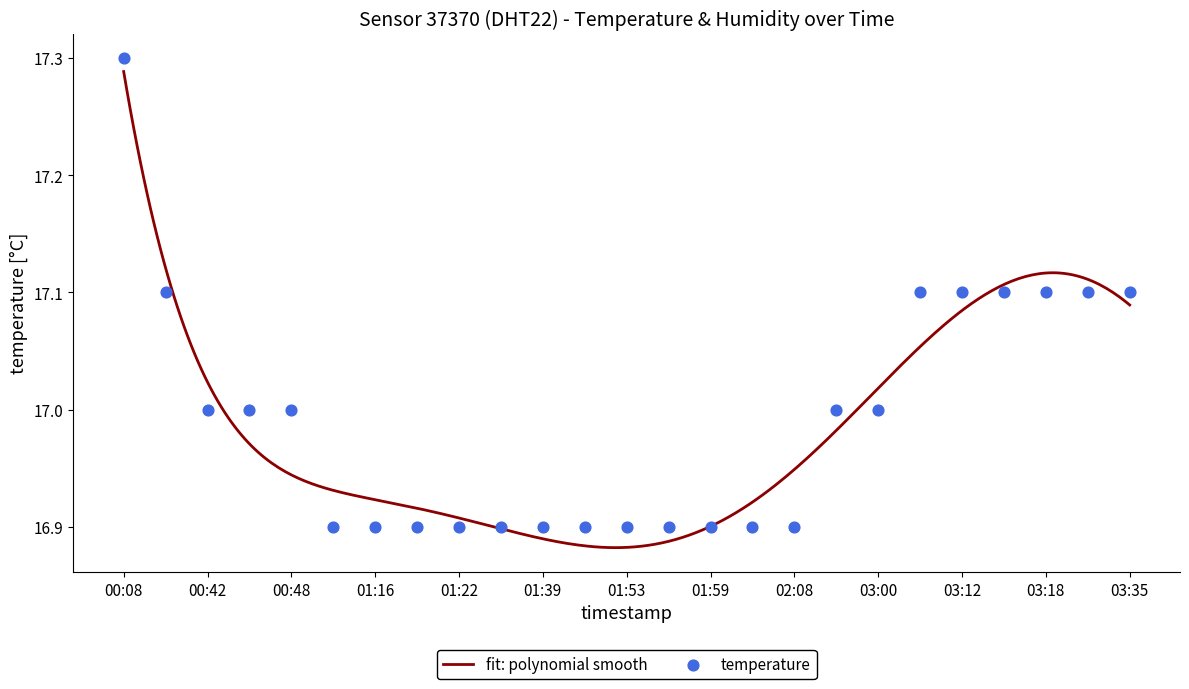

What is the change in value from 00:35 to 01:22?

-0.2